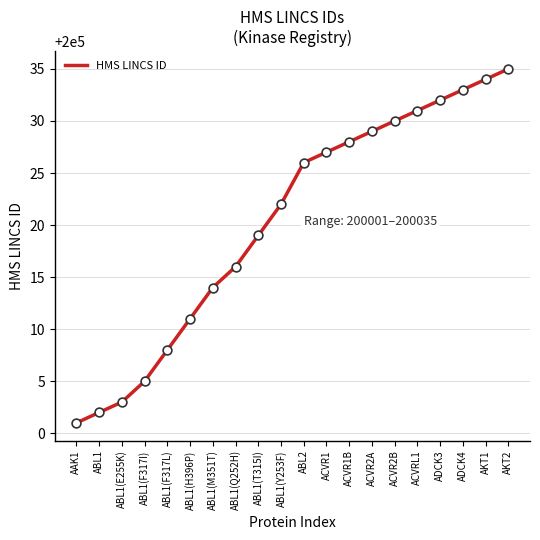

Which has a higher value, ABL1(E255K) or ADCK4?

ADCK4